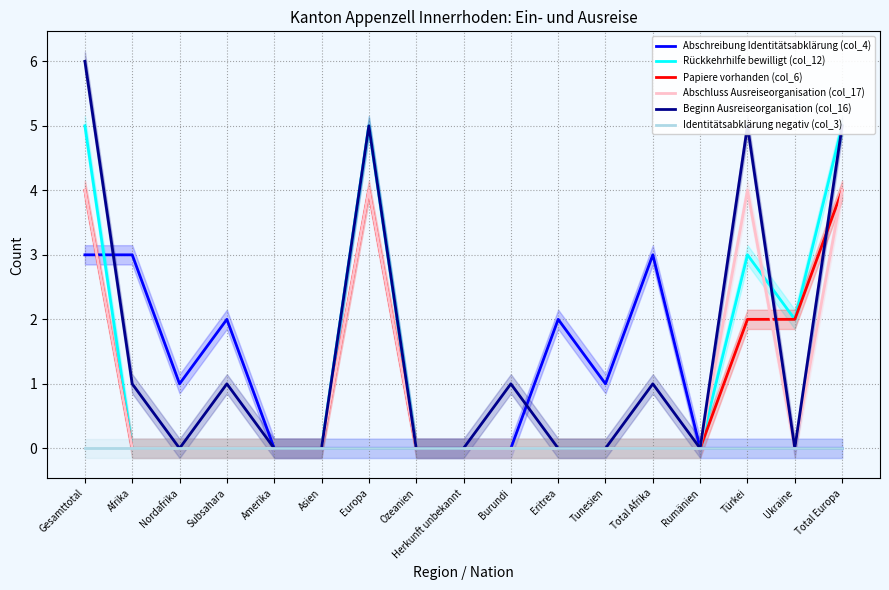

Which series has the largest total across all categories?

Beginn Ausreiseorganisation (col_16)